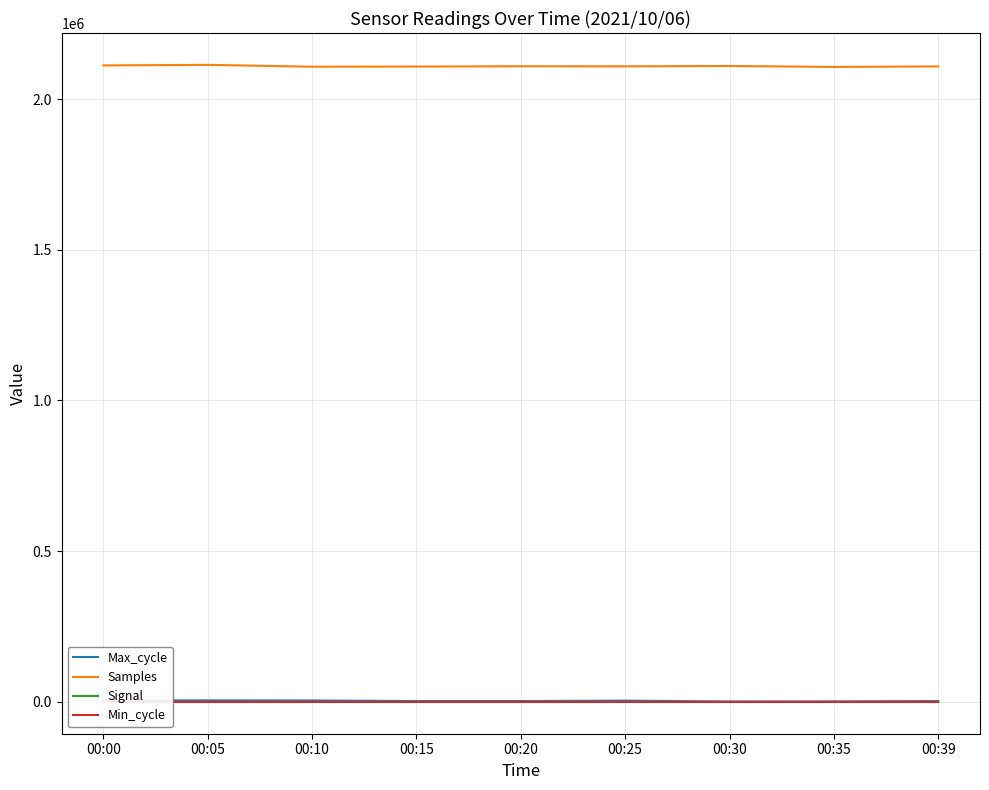

Reading left to right, transcribe all the data shown in this chart.

Max_cycle: 4746	4901	4509	2625	2630	4040	1100	1362	2659
Samples: 2111691	2113503	2107400	2107912	2108841	2108610	2109807	2106601	2108422
Signal: -76	-75	-75	-75	-75	-76	-76	-76	-75
Min_cycle: 27	27	27	27	27	27	27	27	27